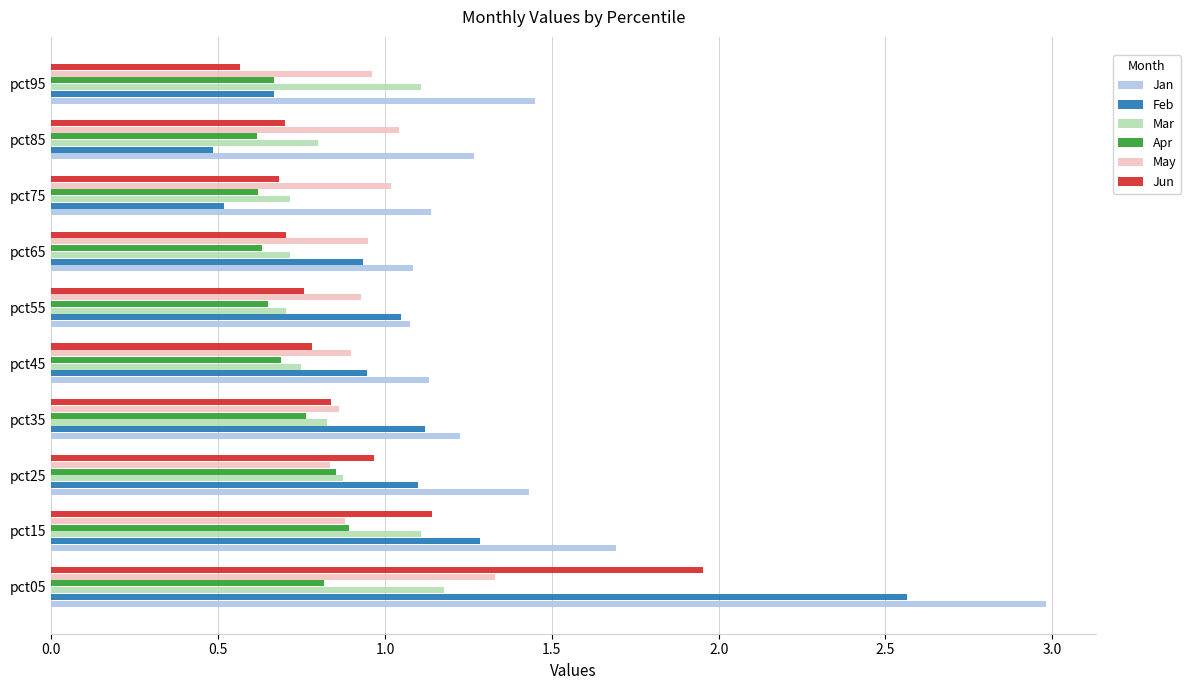

What is the total value across all series at pct75?

4.7